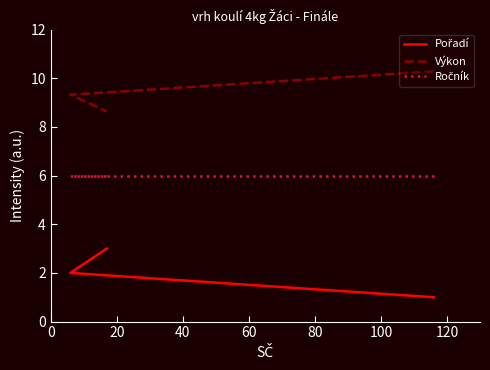

Which series has the largest total across all categories?

Výkon